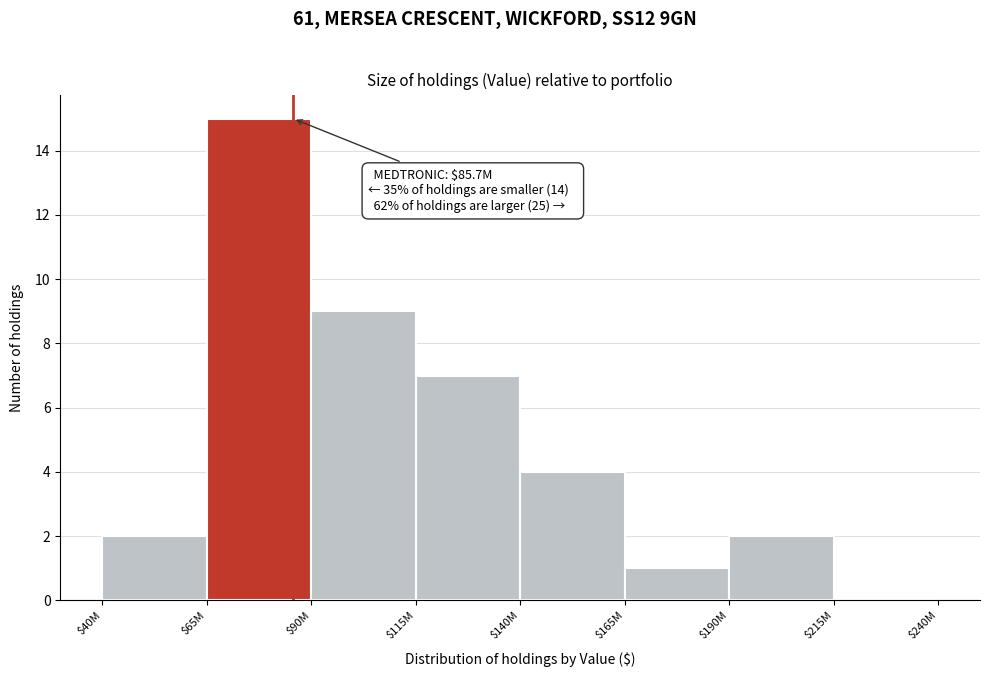

What value does the data have at $90M, to the nearest 10?

10